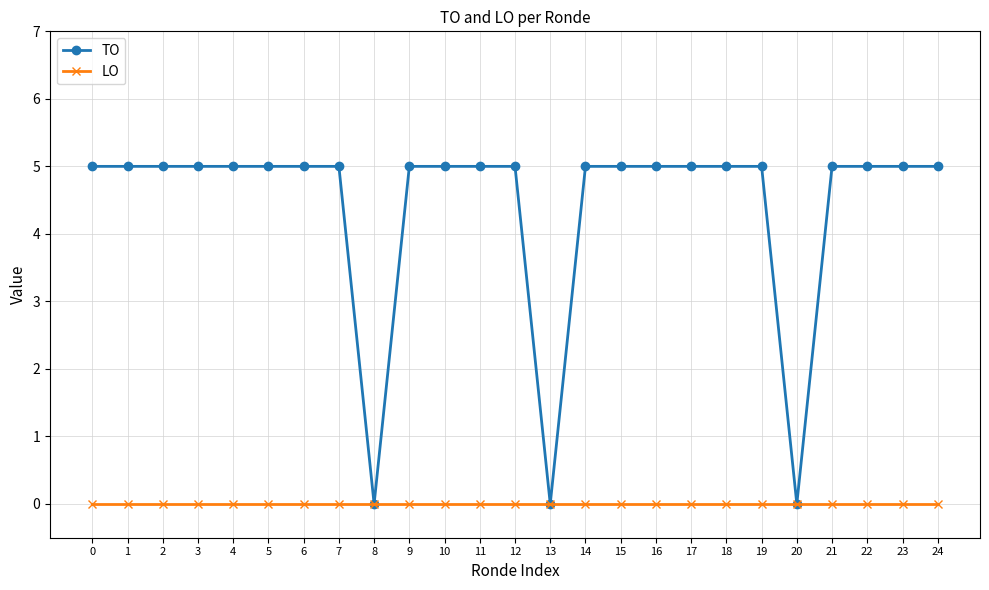

Reading left to right, list all the values displayed in this chart.

TO: 0=5	1=5	2=5	3=5	4=5	5=5	6=5	7=5	8=0	9=5	10=5	11=5	12=5	13=0	14=5	15=5	16=5	17=5	18=5	19=5	20=0	21=5	22=5	23=5	24=5
LO: 0=0	1=0	2=0	3=0	4=0	5=0	6=0	7=0	8=0	9=0	10=0	11=0	12=0	13=0	14=0	15=0	16=0	17=0	18=0	19=0	20=0	21=0	22=0	23=0	24=0